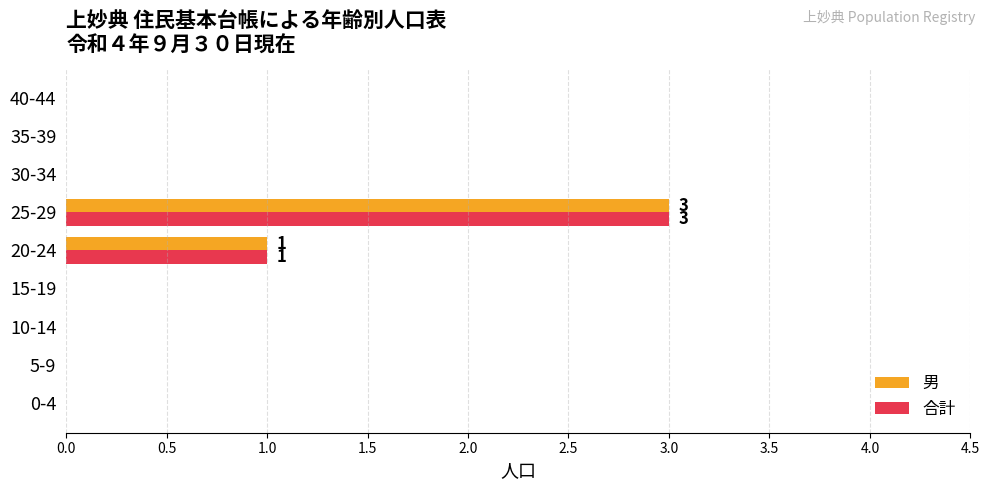

The 男 series shows 5 at 25-29. True or false?

False